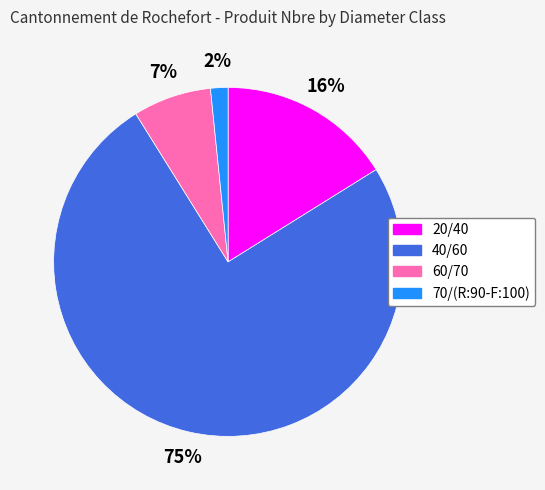

Do 40/60 and 60/70 together represent more than half of the pie?

Yes